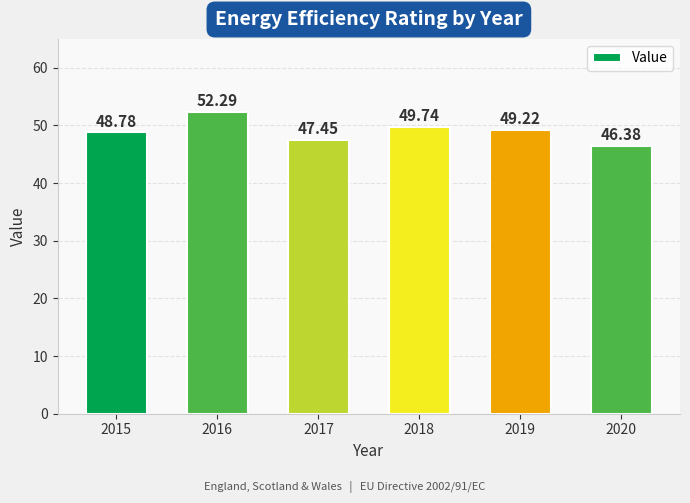

The value at 2016 is 52.3. True or false?

True